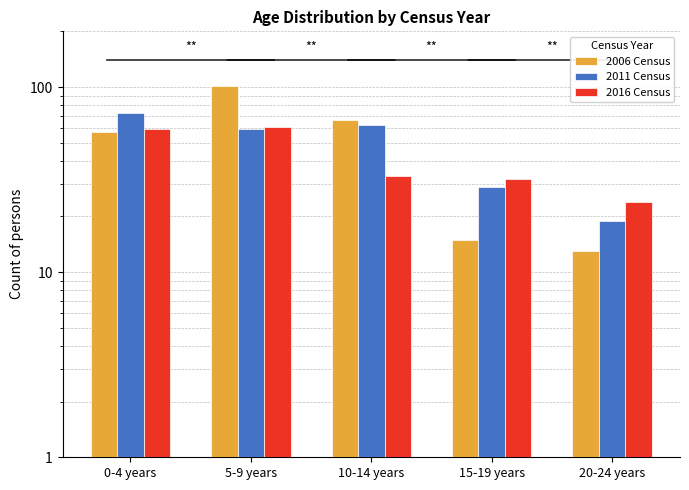

What is the approximate value of 2011 Census at 10-14 years?

62